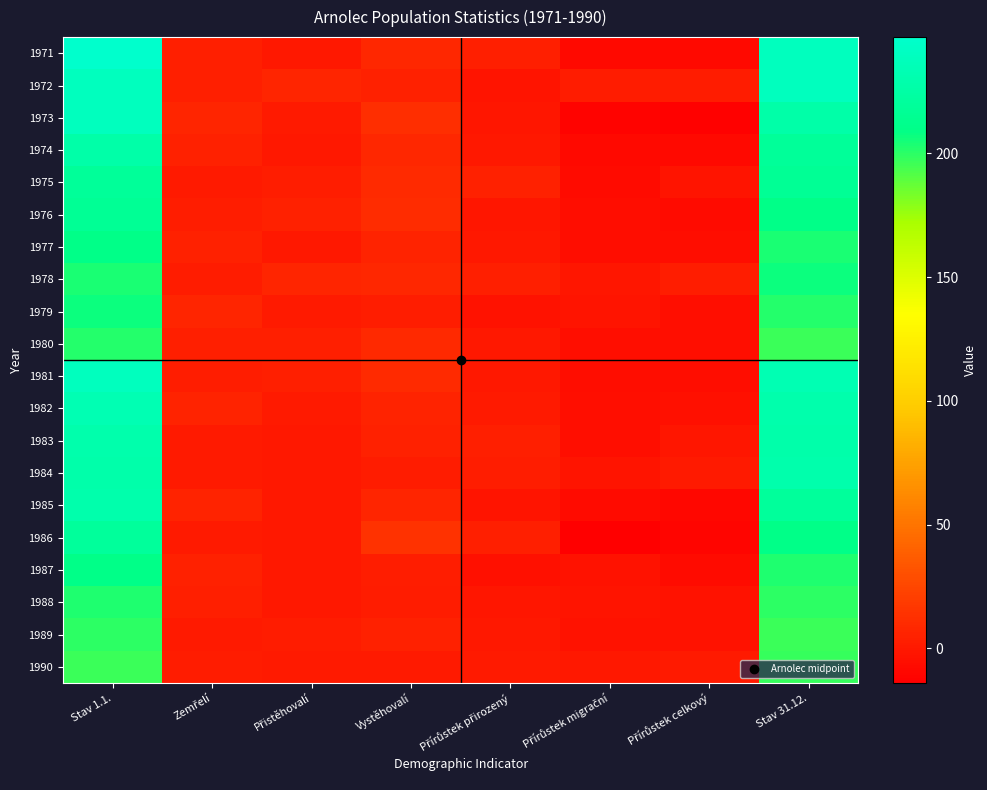

What is the difference between the highest and lowest values at Vystěhovalí?

13